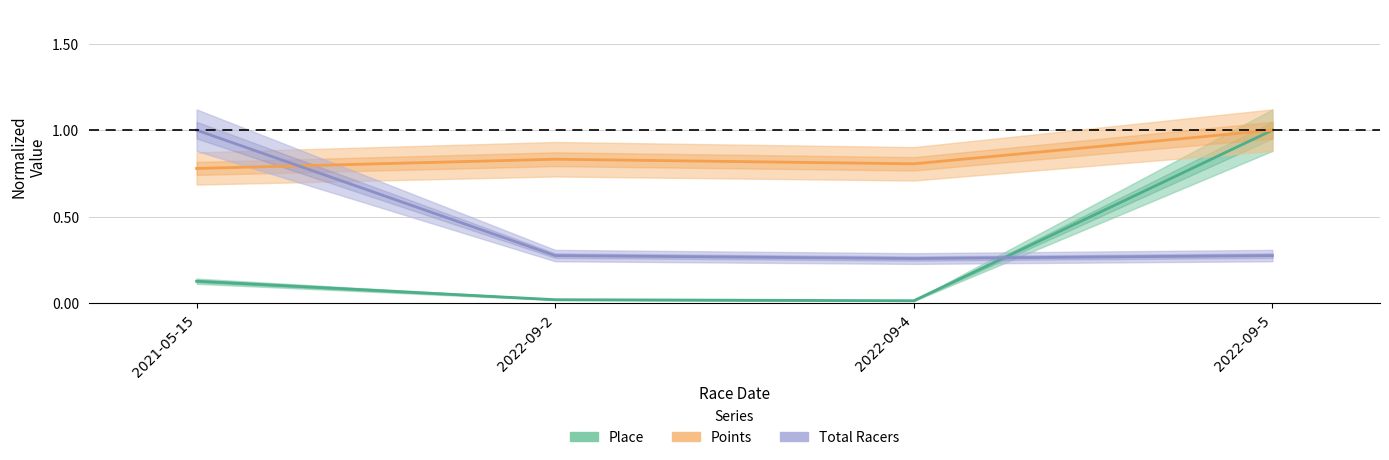

How many lines are shown in the chart?

3